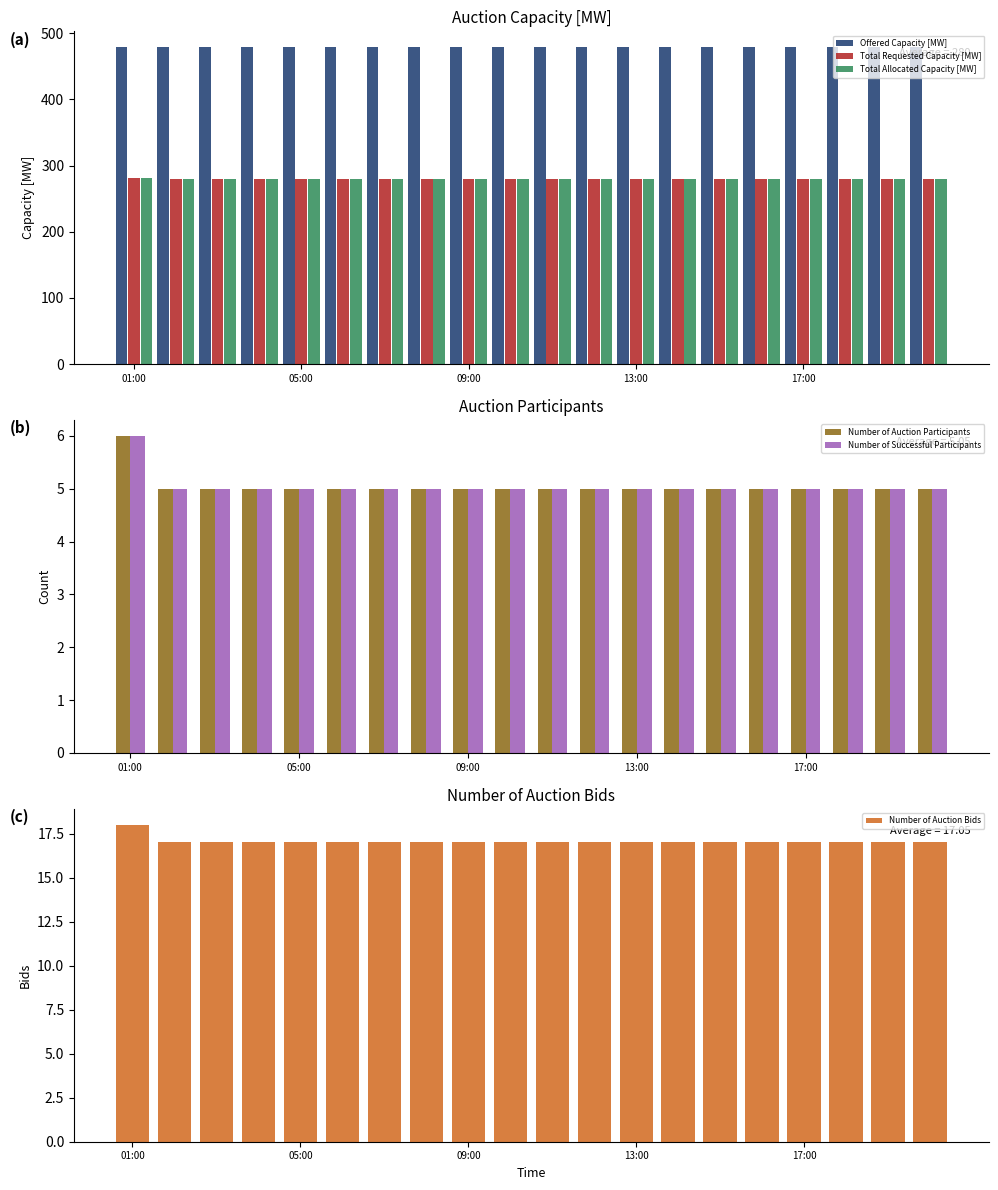

The Total Requested Capacity [MW] series shows 280 at 05:00. True or false?

True